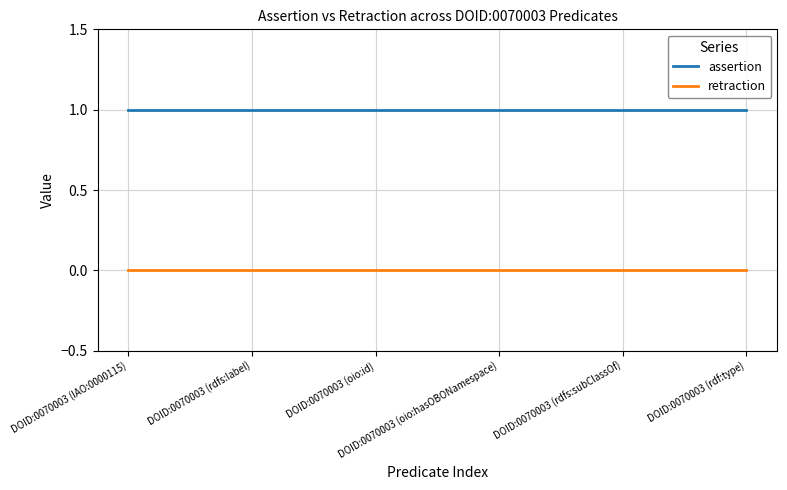

Is this an area chart (filled region under the line)?

No